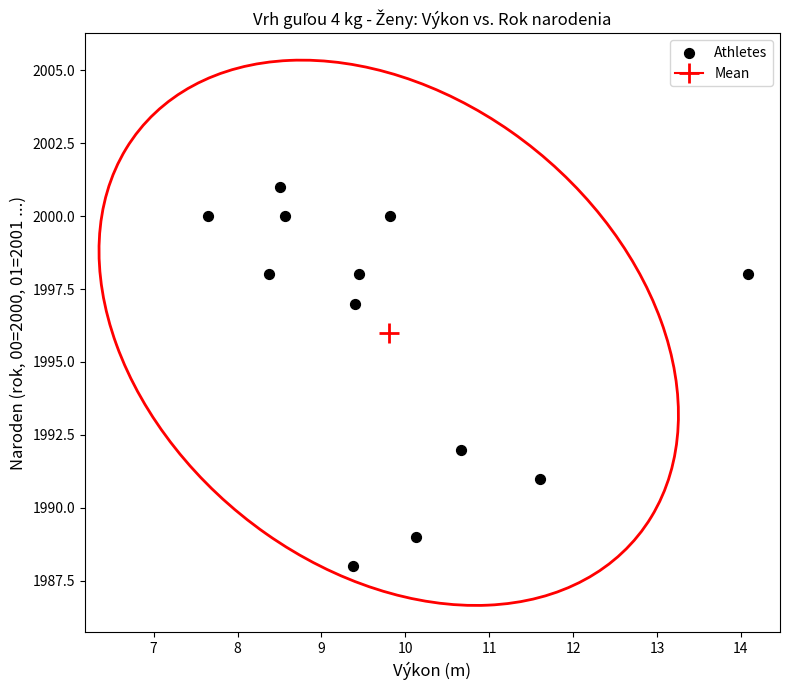

What is the range of Y values (max minus min)?

13